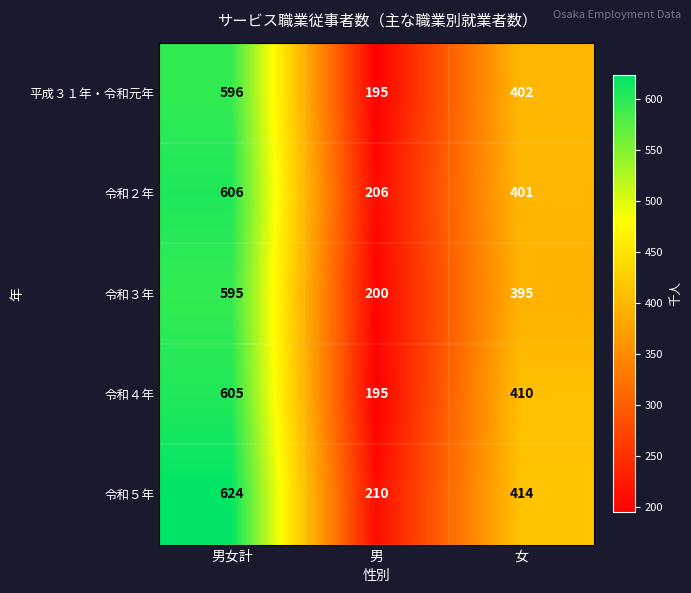

Which series changed the most between 男女計 and 男?

令和５年